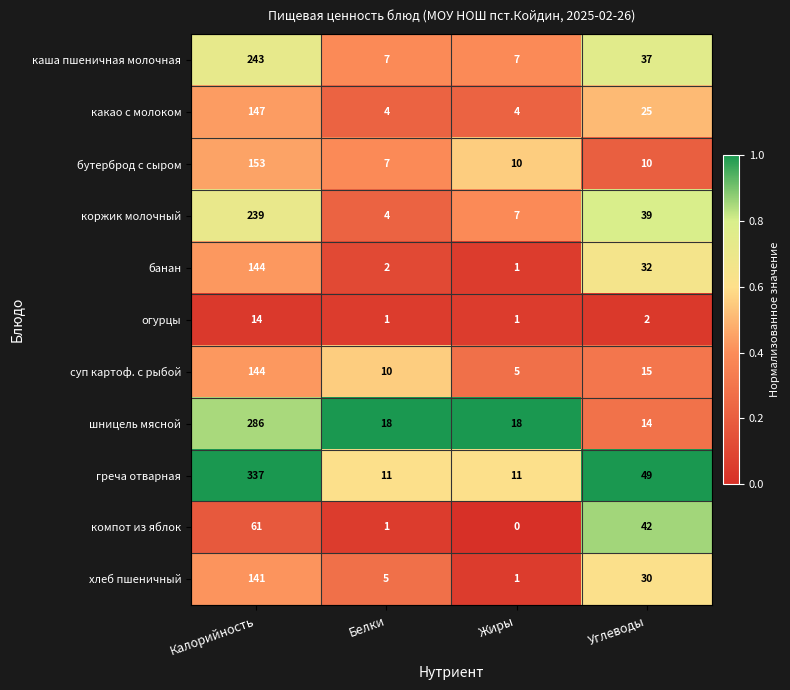

At which category does the chart reach its peak across all series?

Калорийность